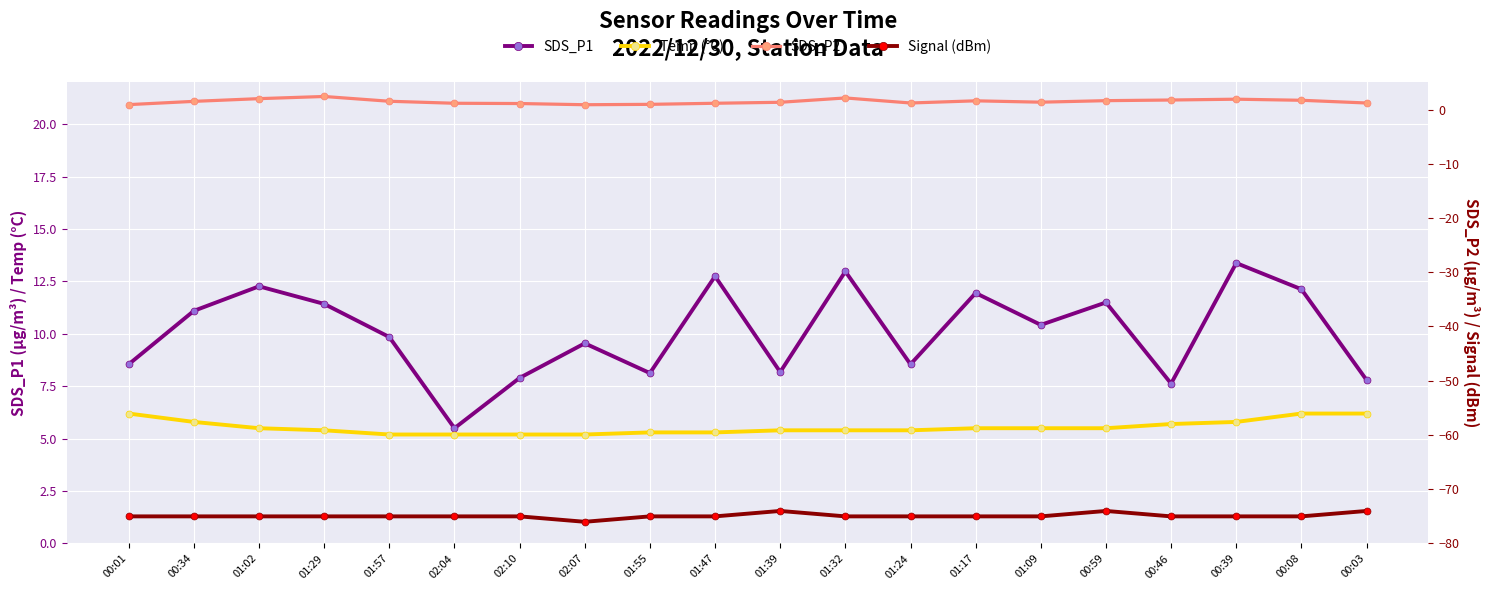

Rank the series at 02:07 from lowest to highest value.

Signal (dBm), SDS_P2, Temp (°C), SDS_P1